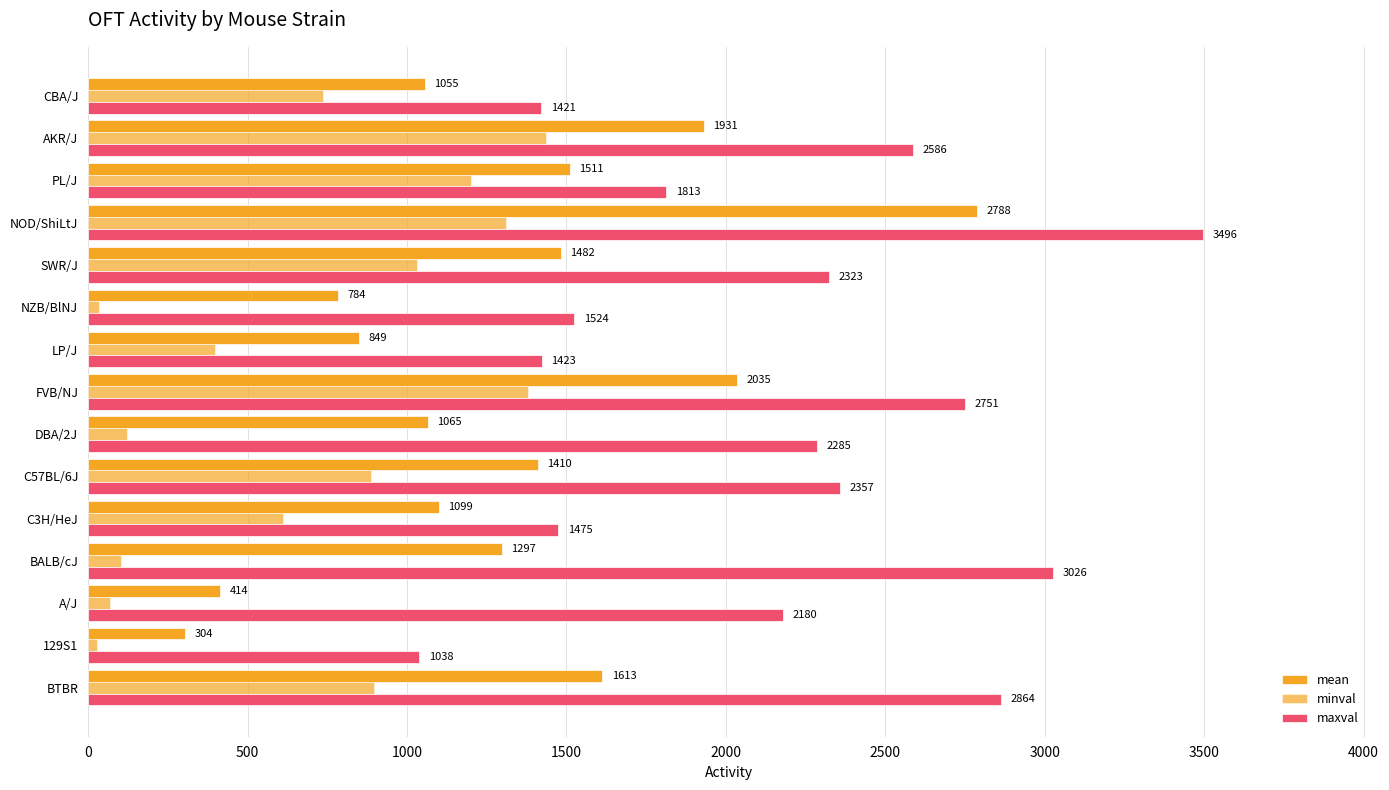

How many series are shown in this chart?

3